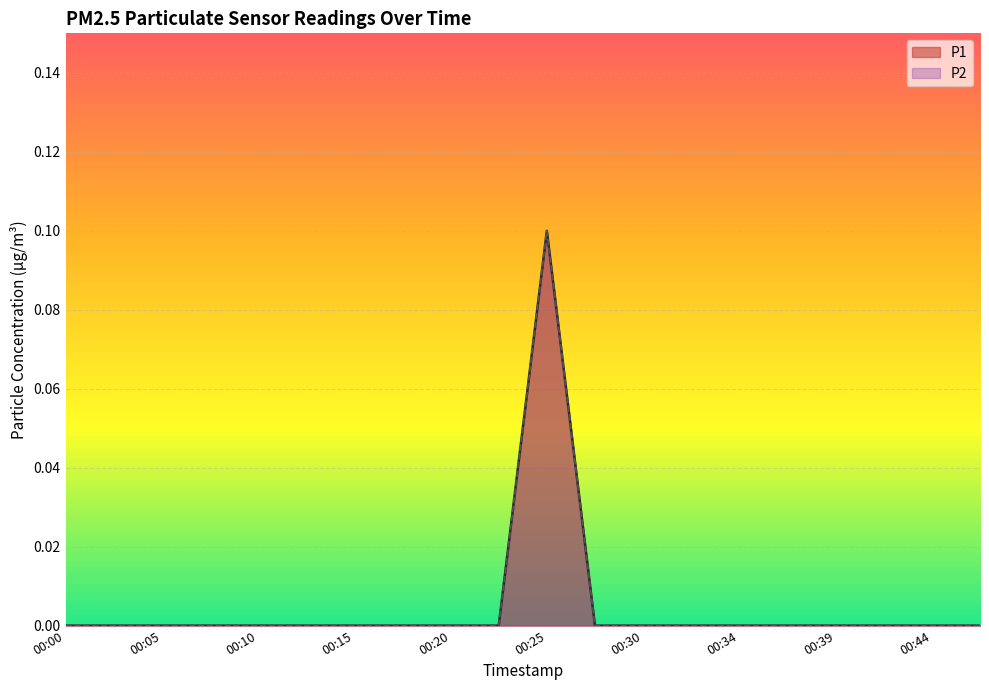

In P2, how many points are higher than both neighbors (excluding endpoints)?

1